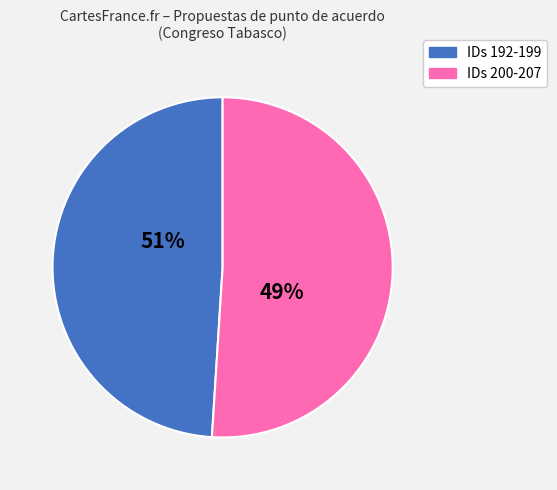

Do 201 and 195 together represent more than half of the pie?

No